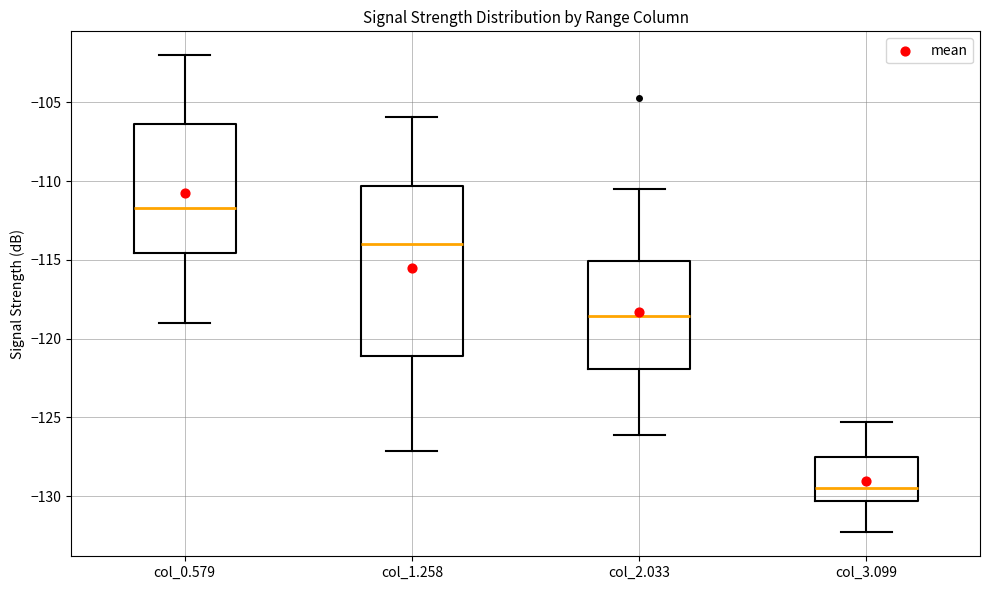

Which box has the highest median line?

col_0.579